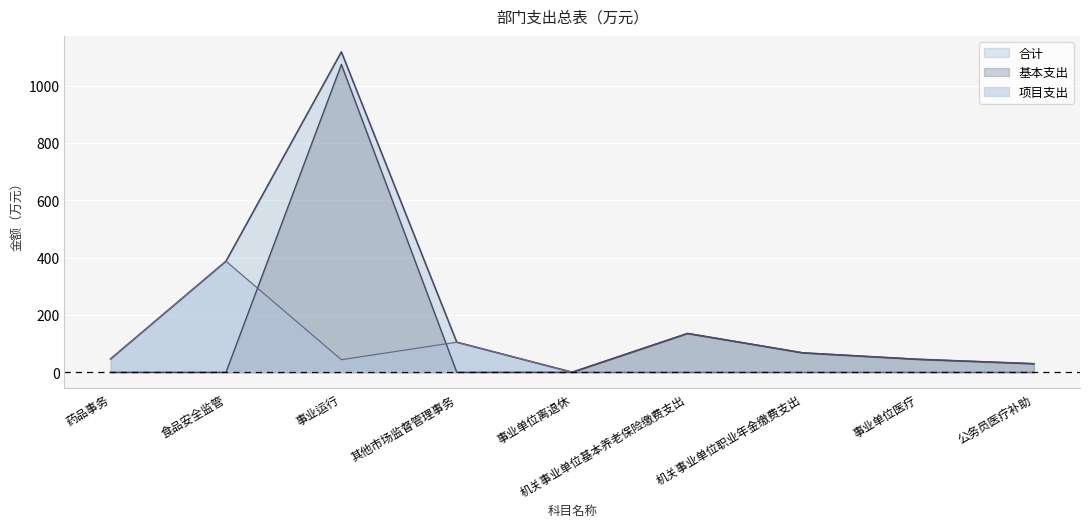

At which label does 基本支出 first exceed 29?

事业运行